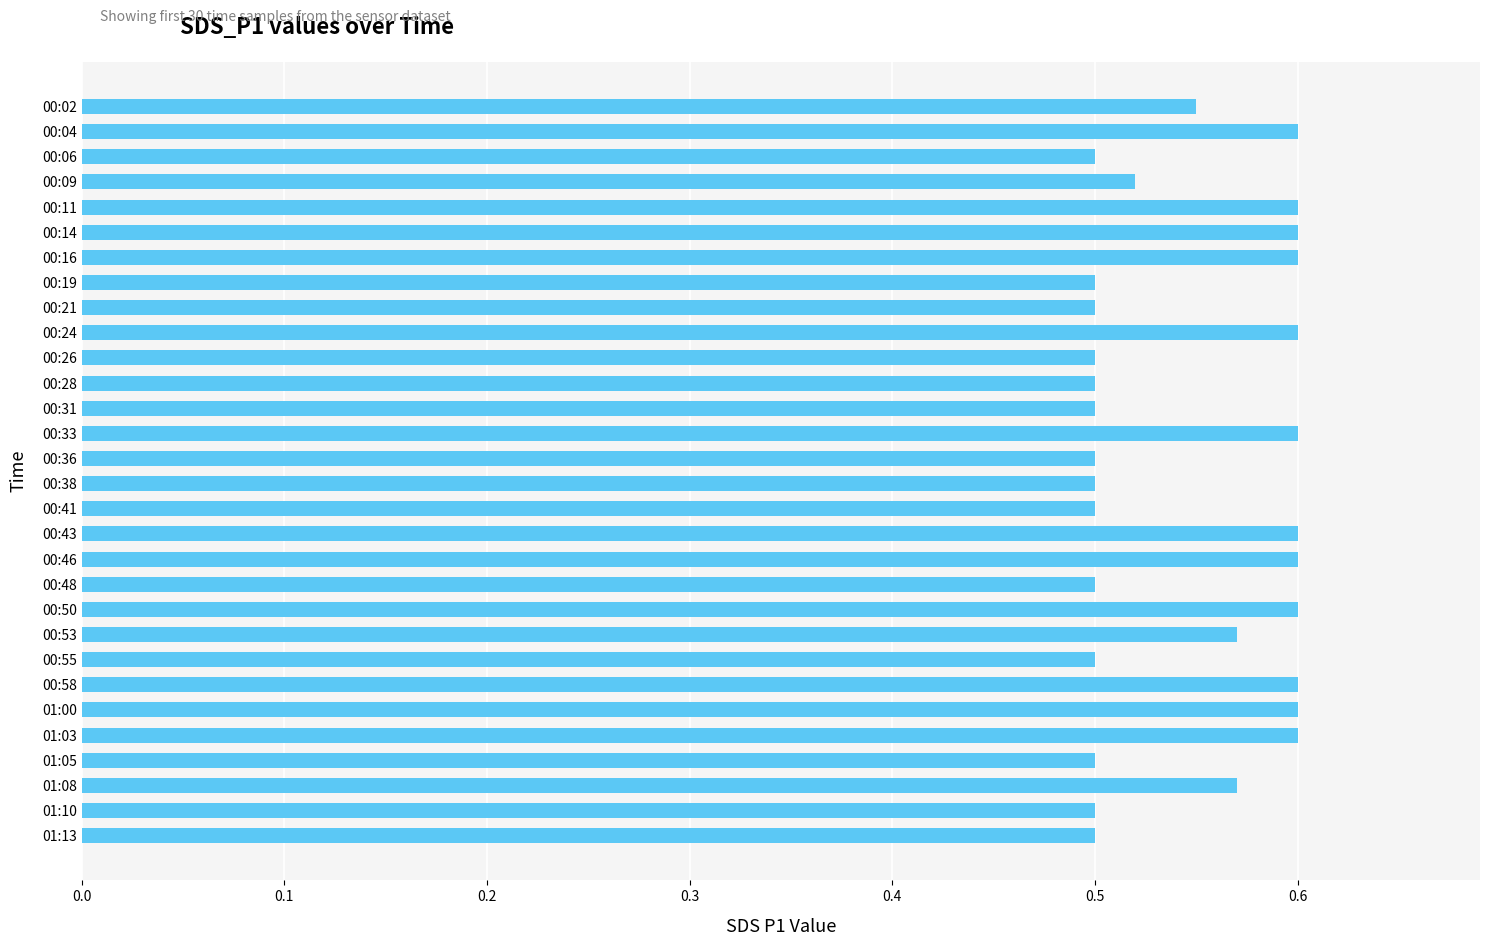

What is the sum of all values?

16.4